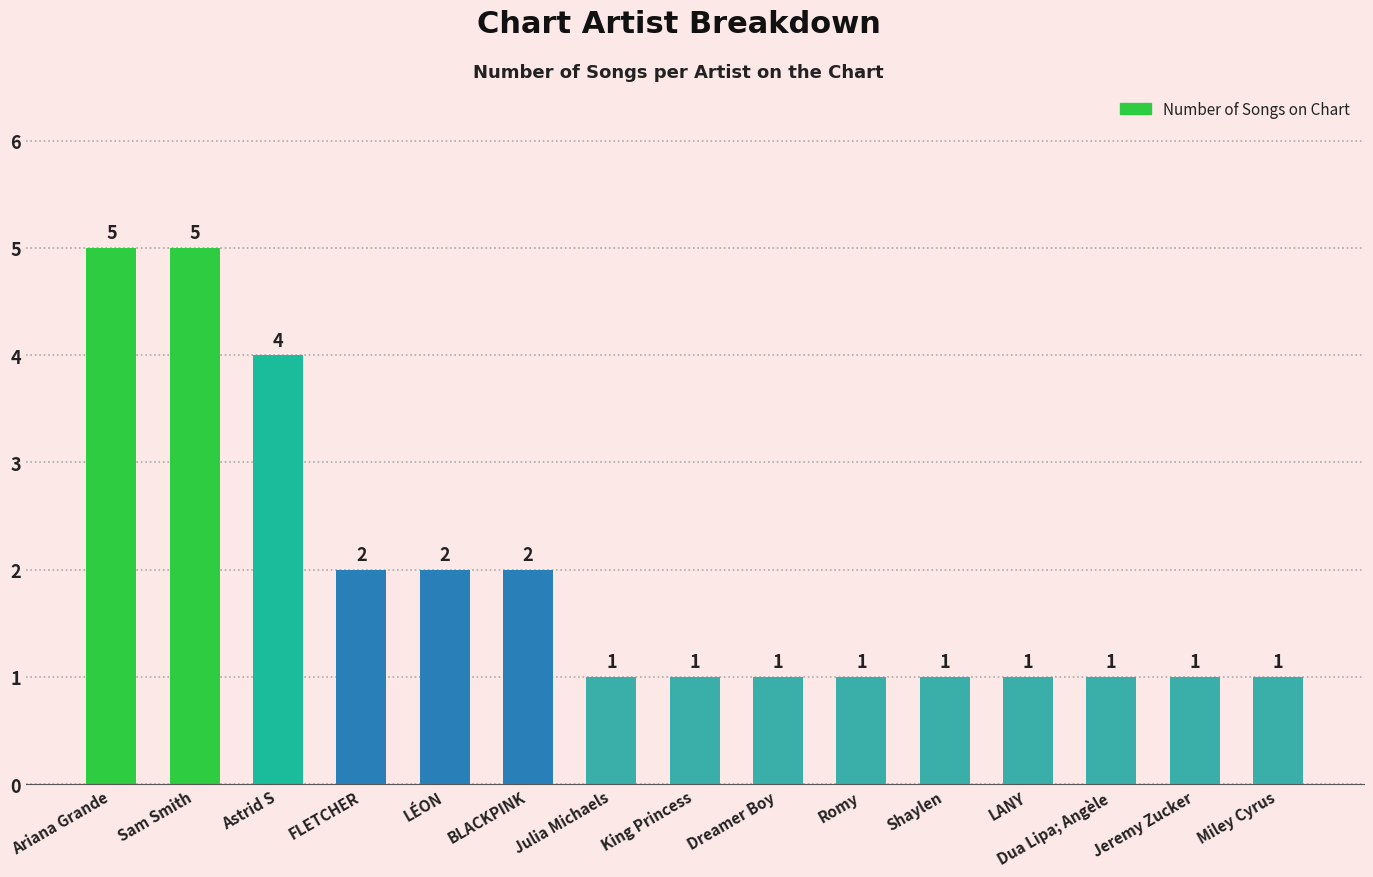

What is the sum of the values at Astrid S and Dua Lipa; Angèle?

5